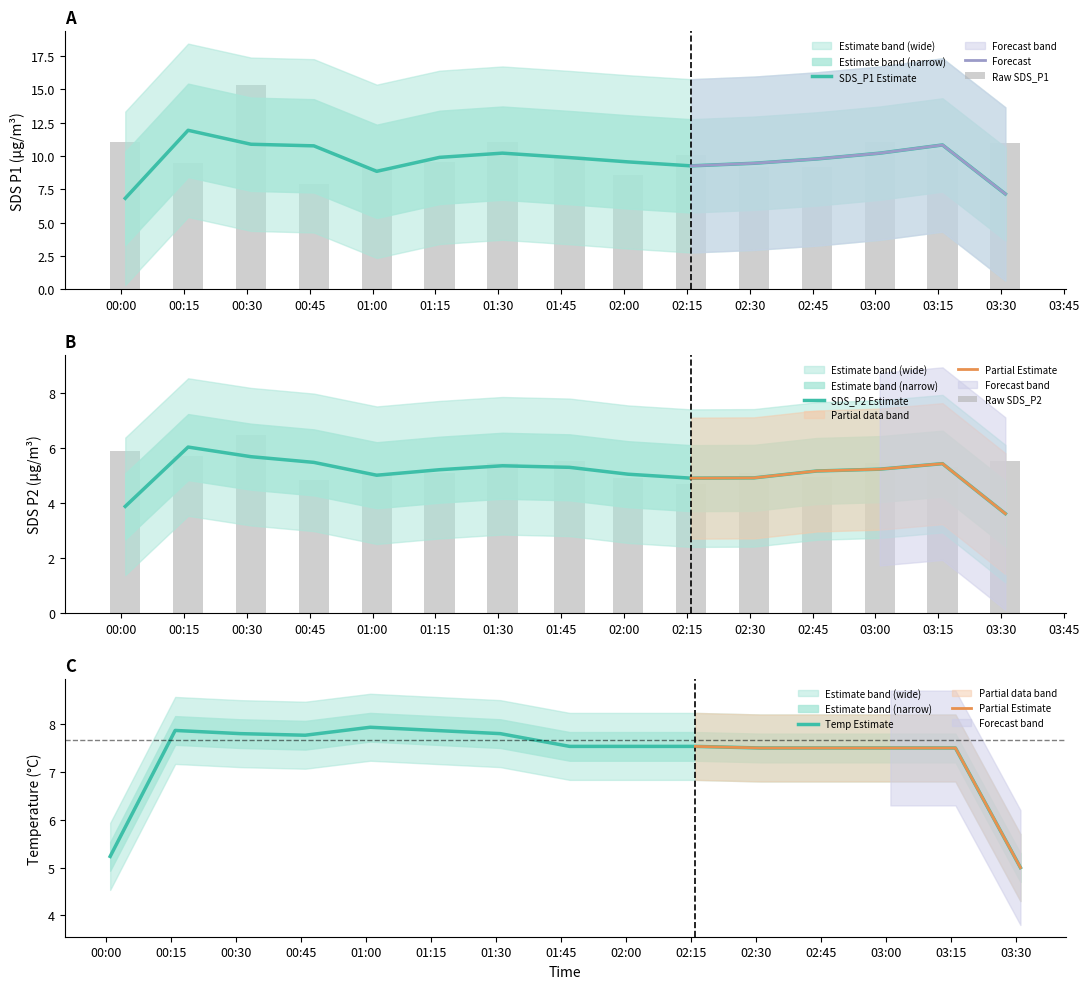

What is the minimum value for SDS_P1 Estimate?

6.8